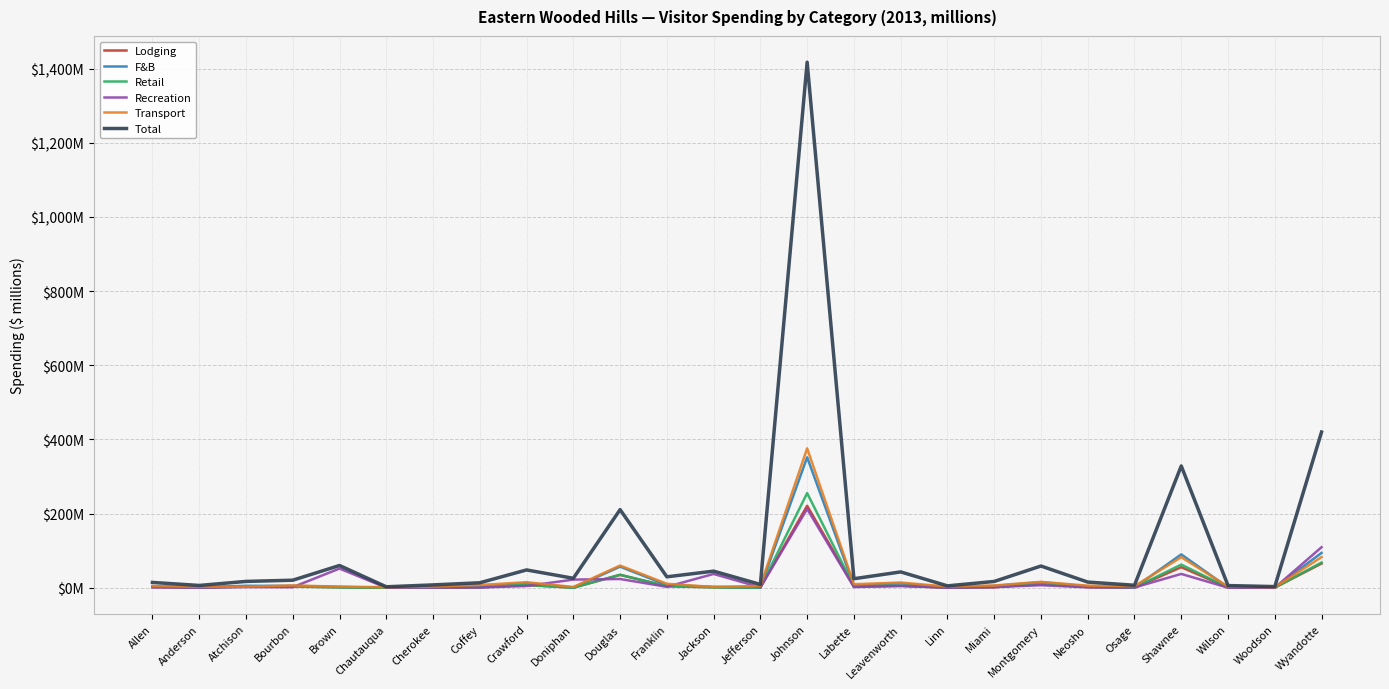

What is the lowest value of the Total series?

2.8